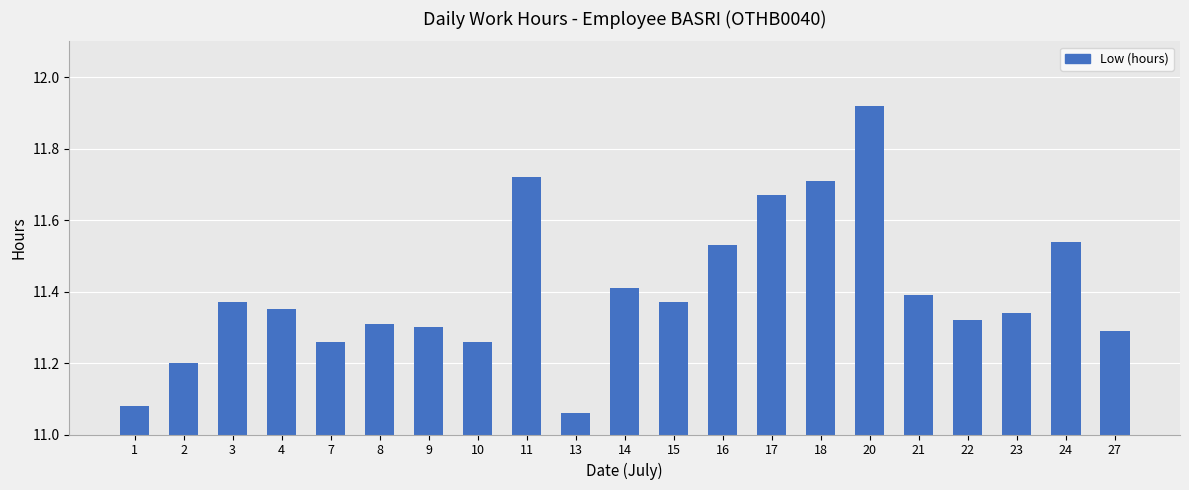

The value at 1 is 3.7. True or false?

False